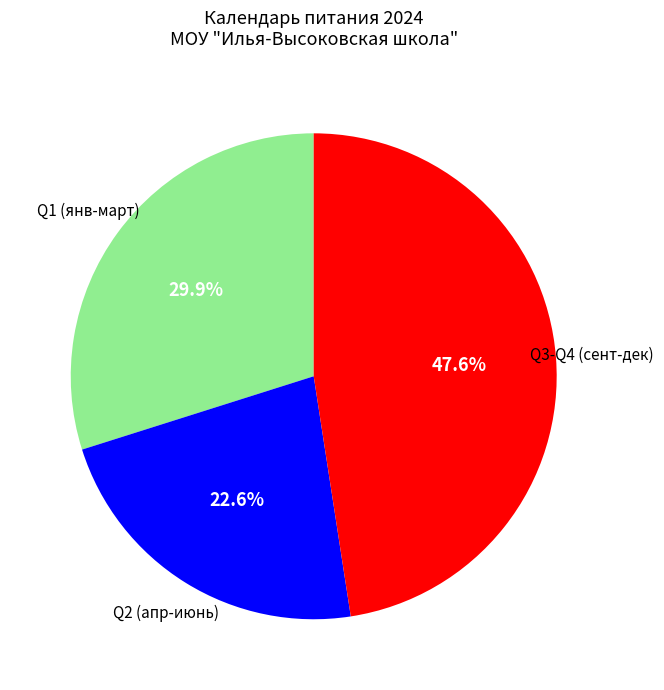

Does any single category account for the majority?

No